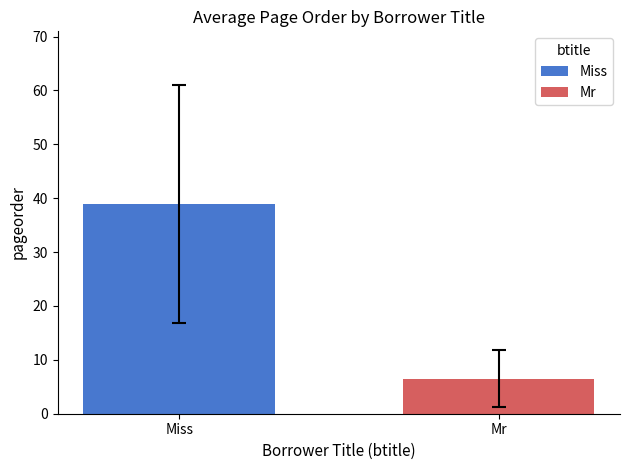

The chart shows a value of 59.7 at Miss. True or false?

False